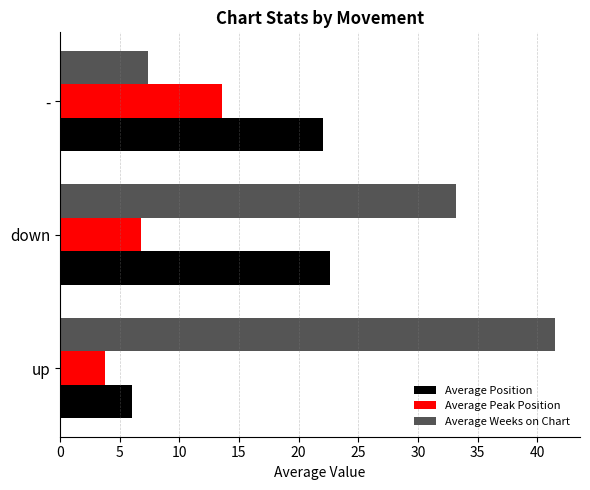

Is it true that Average Peak Position equals 18.5 at -?

False